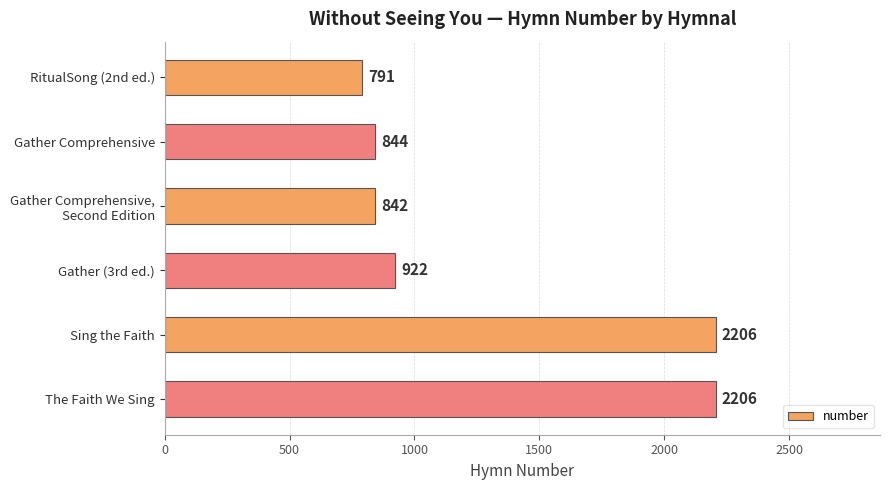

Between Gather Comprehensive and RitualSong (2nd ed.), which is larger?

Gather Comprehensive